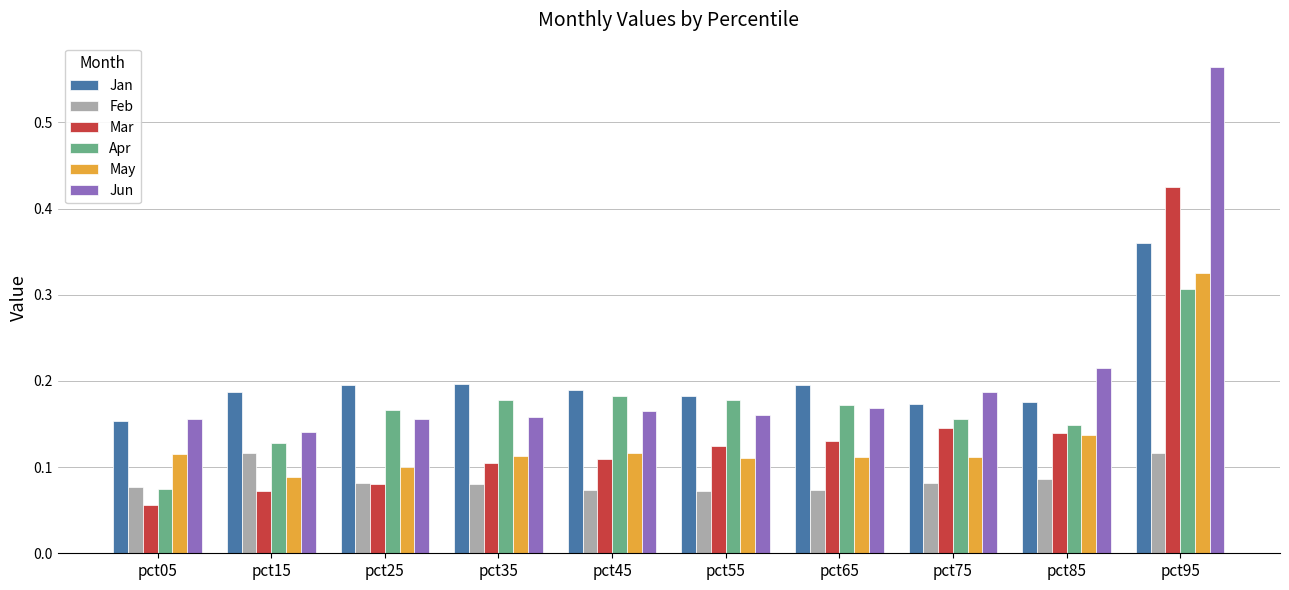

The value of Jan at pct65 is 0.2. True or false?

True